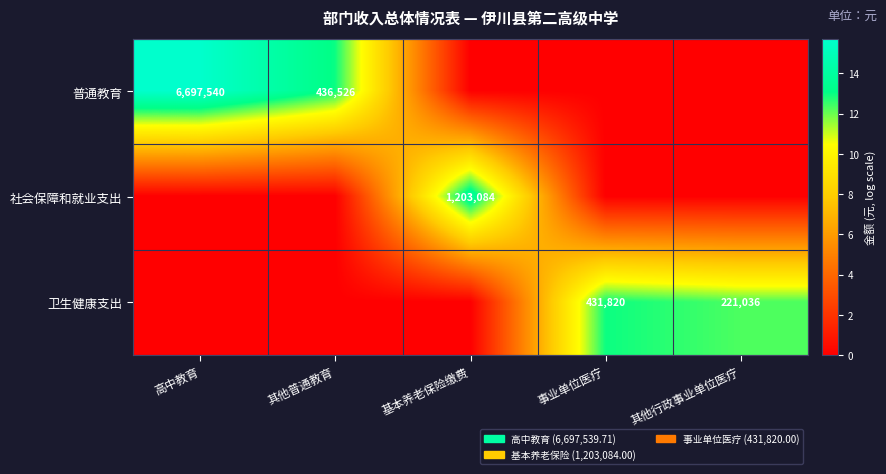

The value of 卫生健康支出 at 事业单位医疗 is 431820. True or false?

True